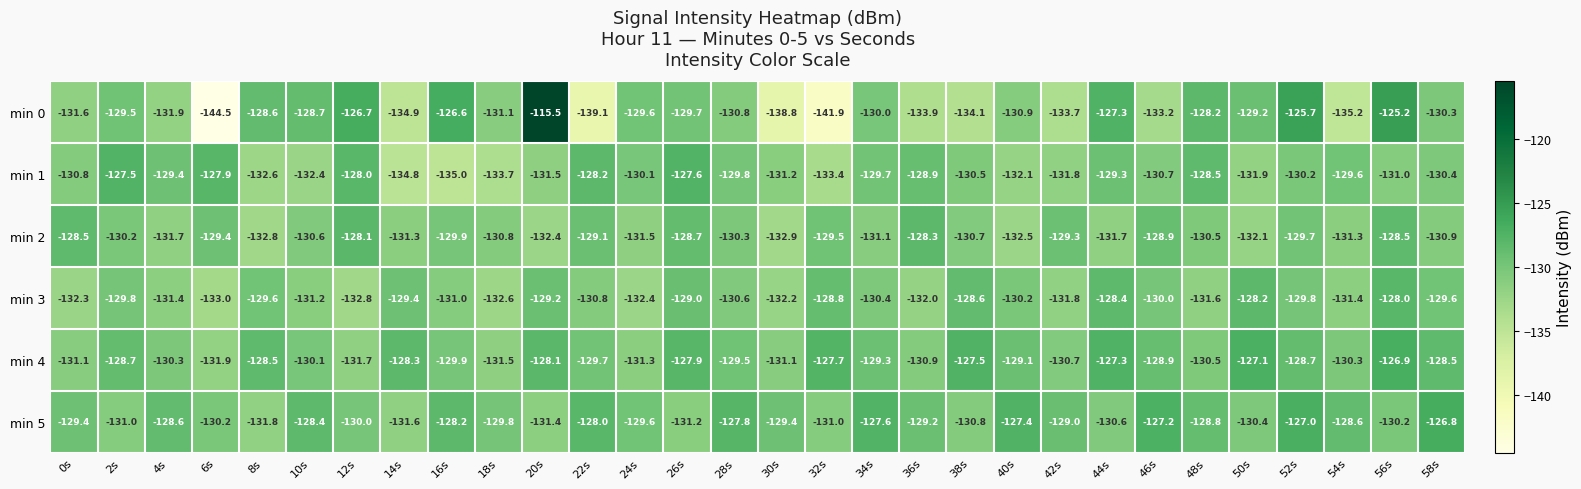

Between 6s and 48s, which series saw the biggest shift?

min 0